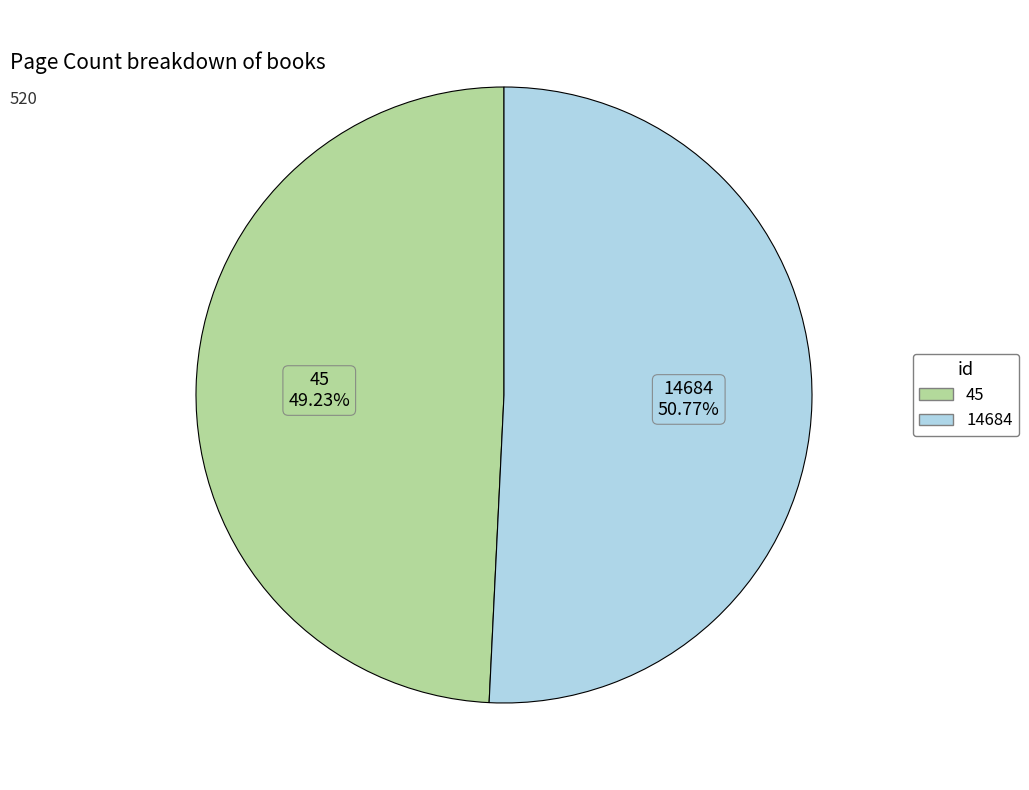

How many segments does this pie chart have?

2